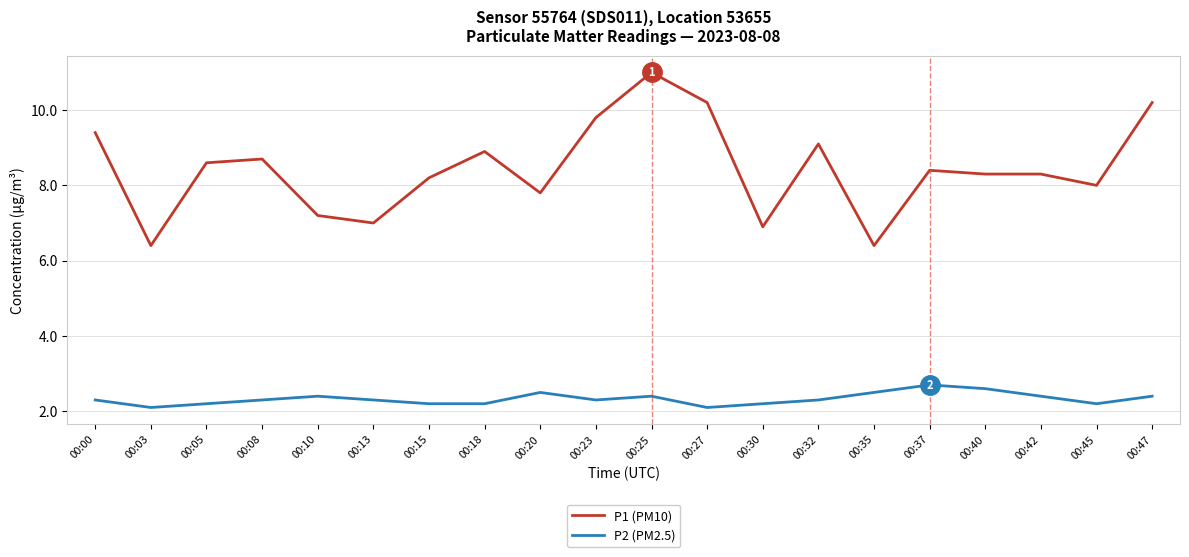

List the series in order of their overall mean, highest first.

P1 (PM10), P2 (PM2.5)